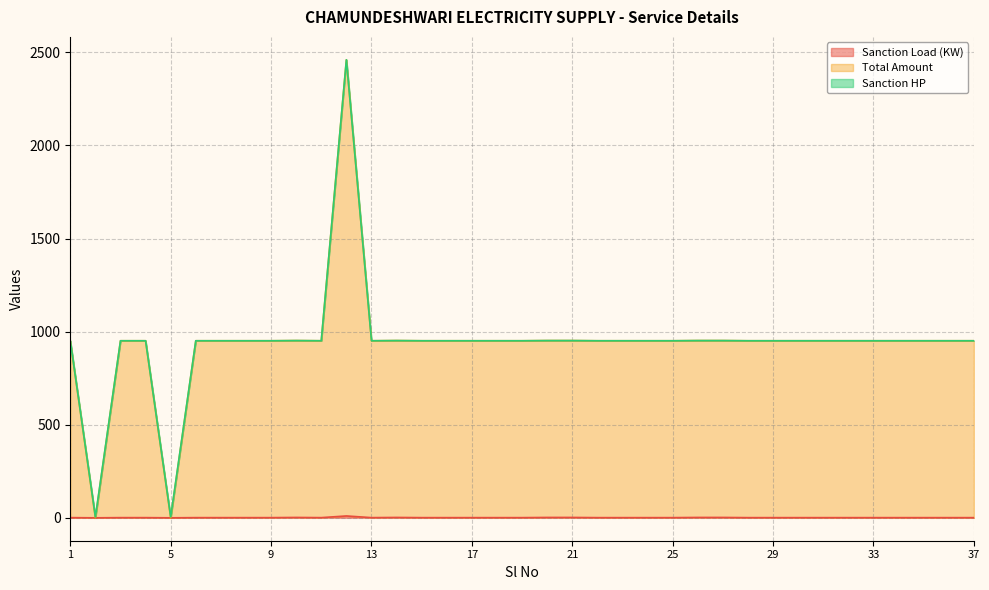

Does the chart have visible grid lines?

Yes